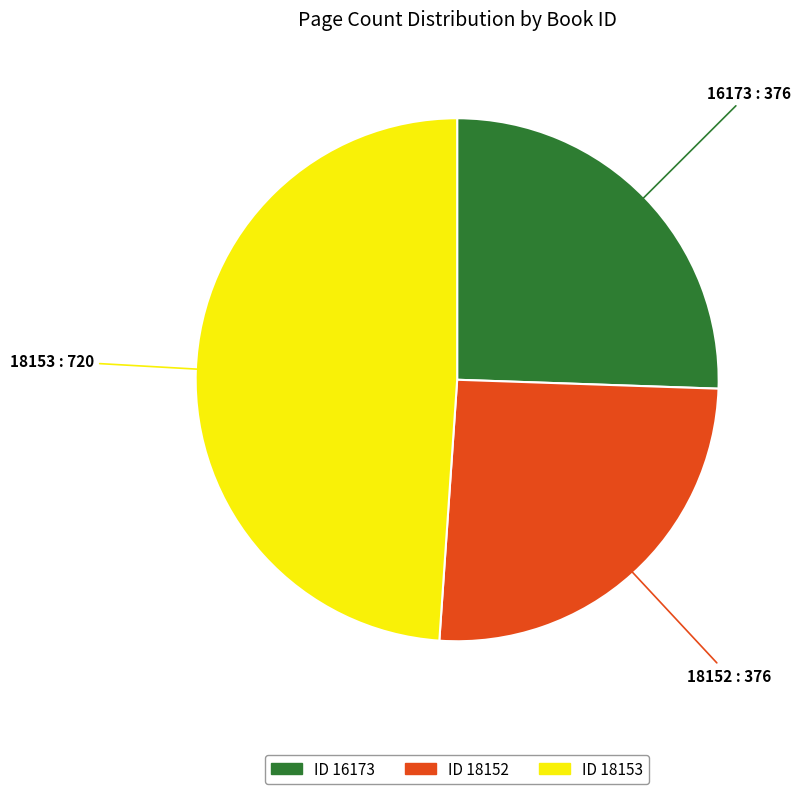

Combined, do 18153 and 16173 account for over 50%?

Yes